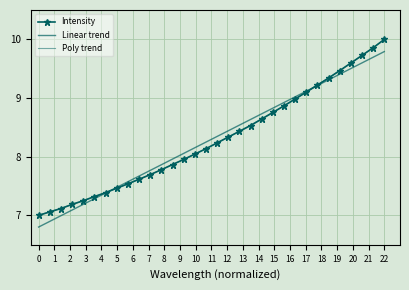

What is the difference between the maximum and minimum values in the Intensity series?

3.0